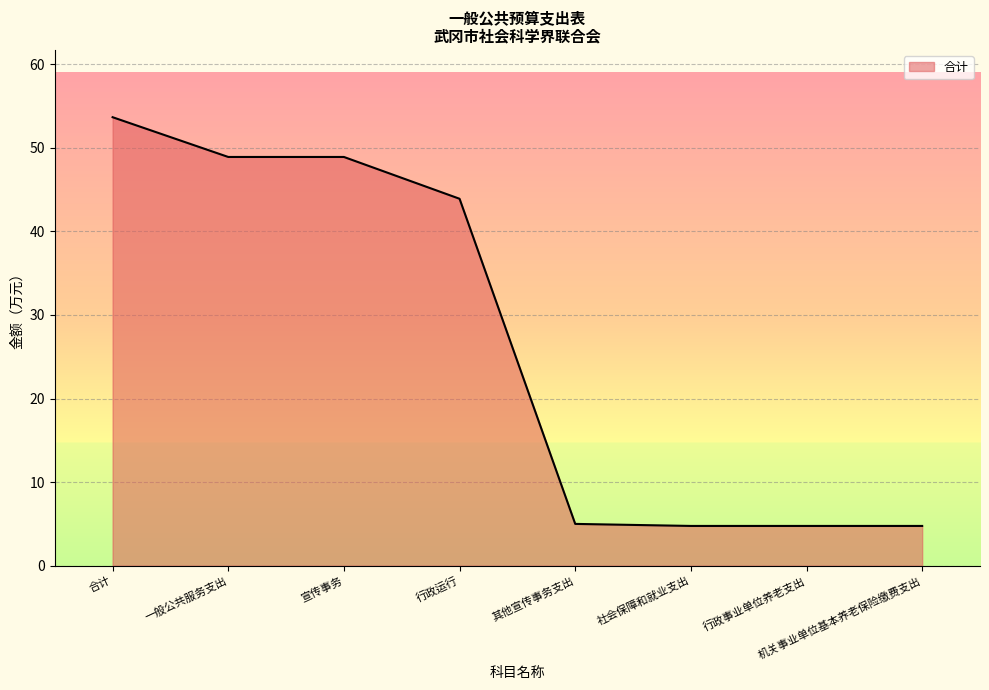

What position from the right is 社会保障和就业支出?

3